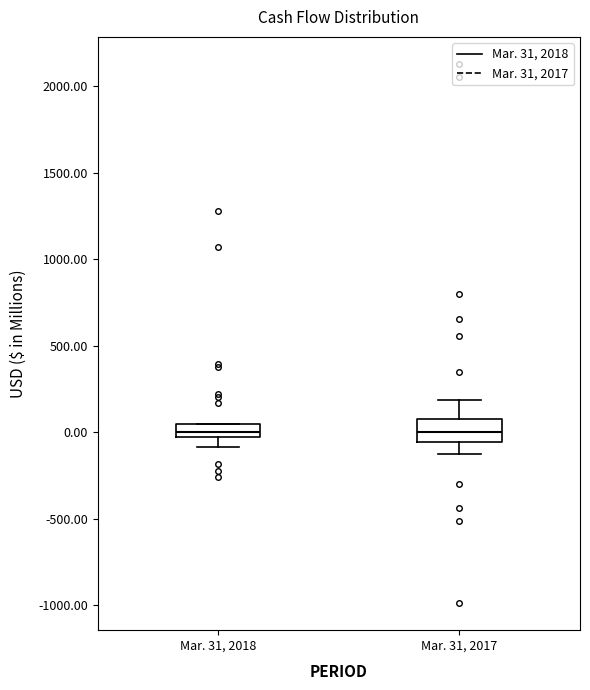

Where does the lower whisker of the box for Mar. 31, 2017 end on the y-axis? The values are not printed on the chart, so give them approximately, as read against the axis.

-150